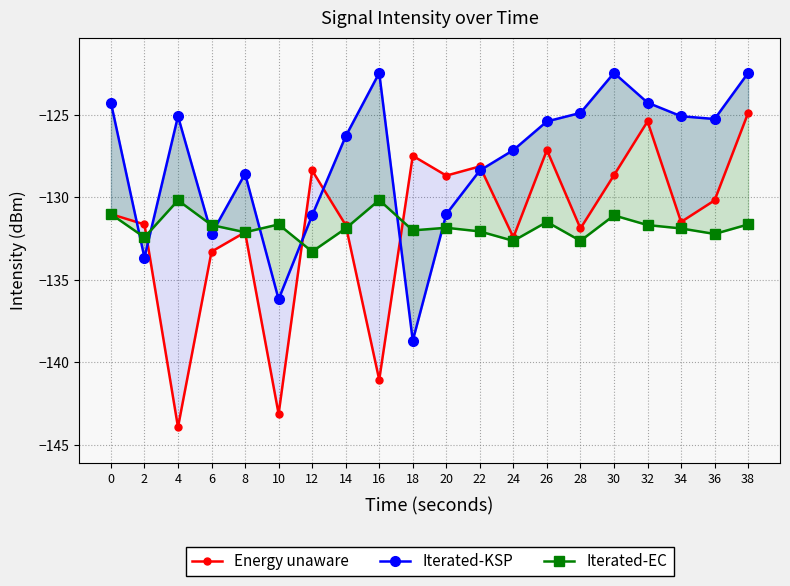

Is this an area chart (filled region under the line)?

No